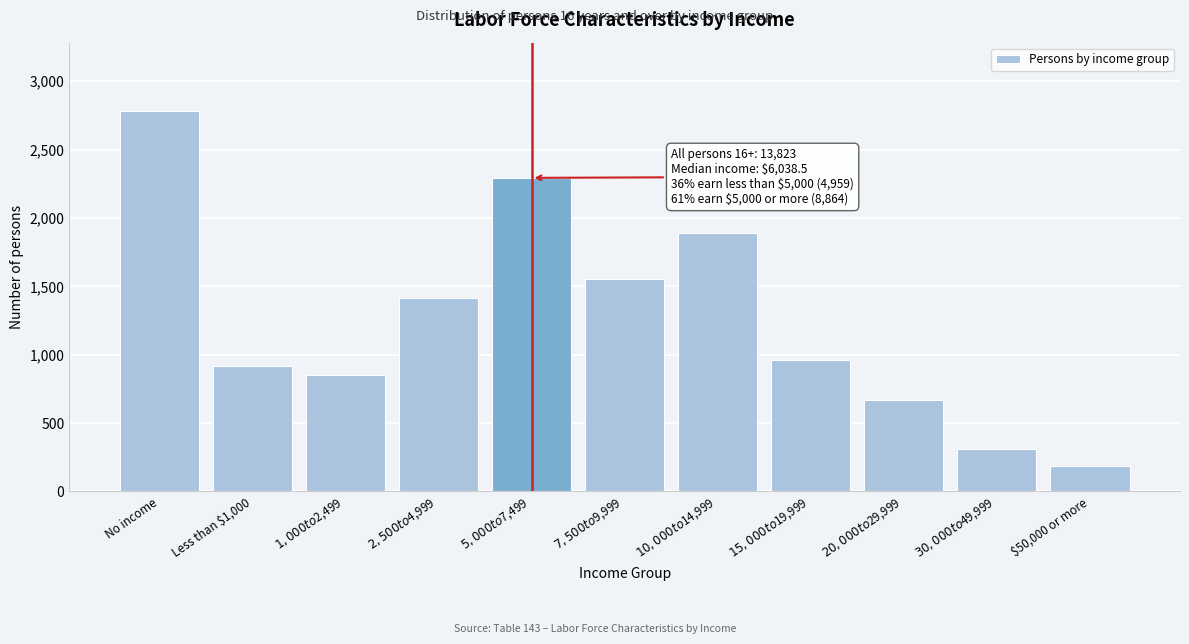

Reading left to right, list all the values displayed in this chart.

2781	918	849	1411	2293	1555	1892	959	665	312	188